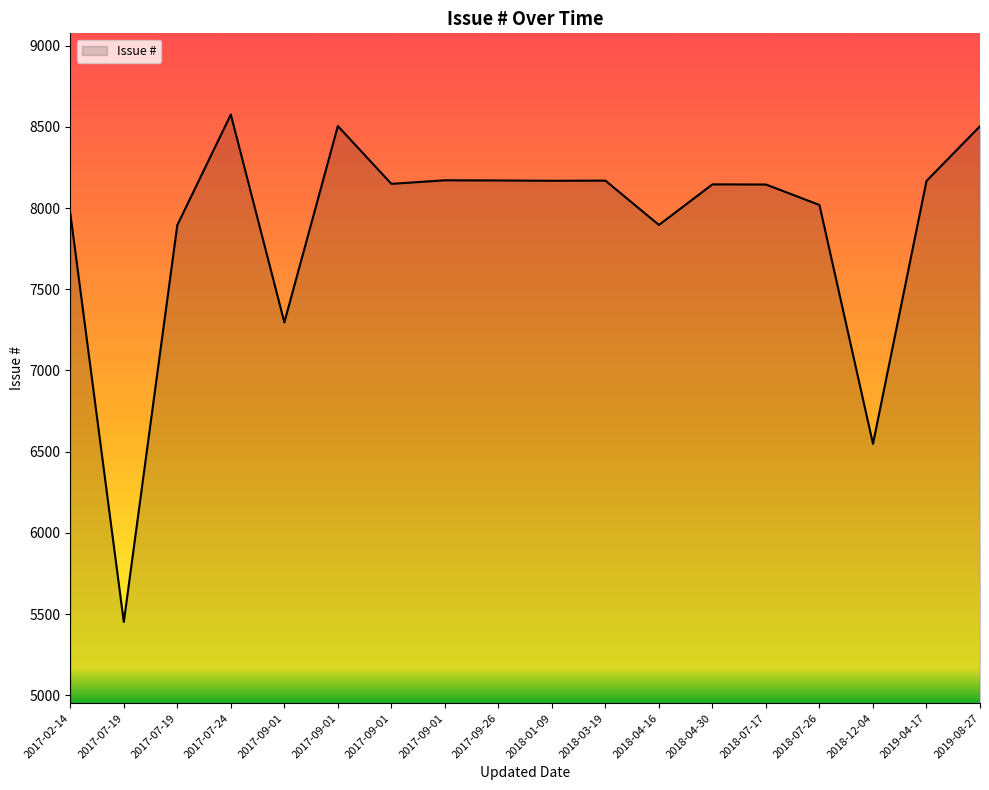

Is this an area chart (filled region under the line)?

Yes